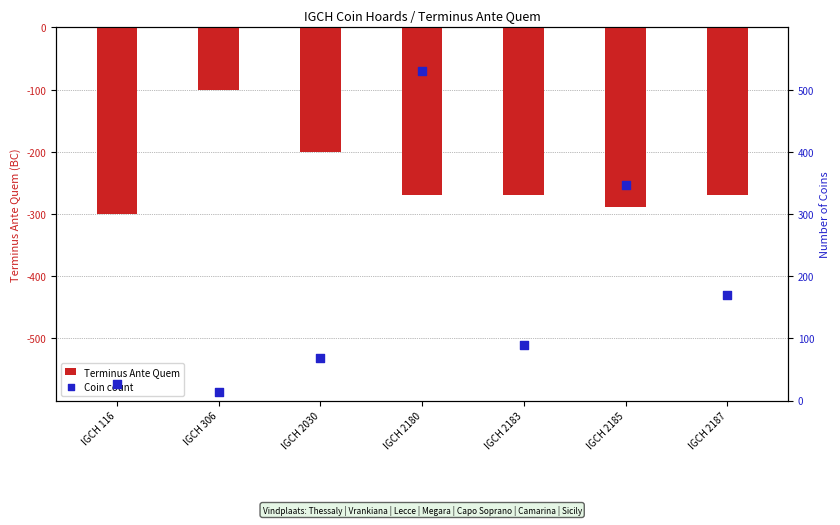

Is the value of Terminus Ante Quem at IGCH 2185 greater than the value of Coin count at IGCH 116?

No